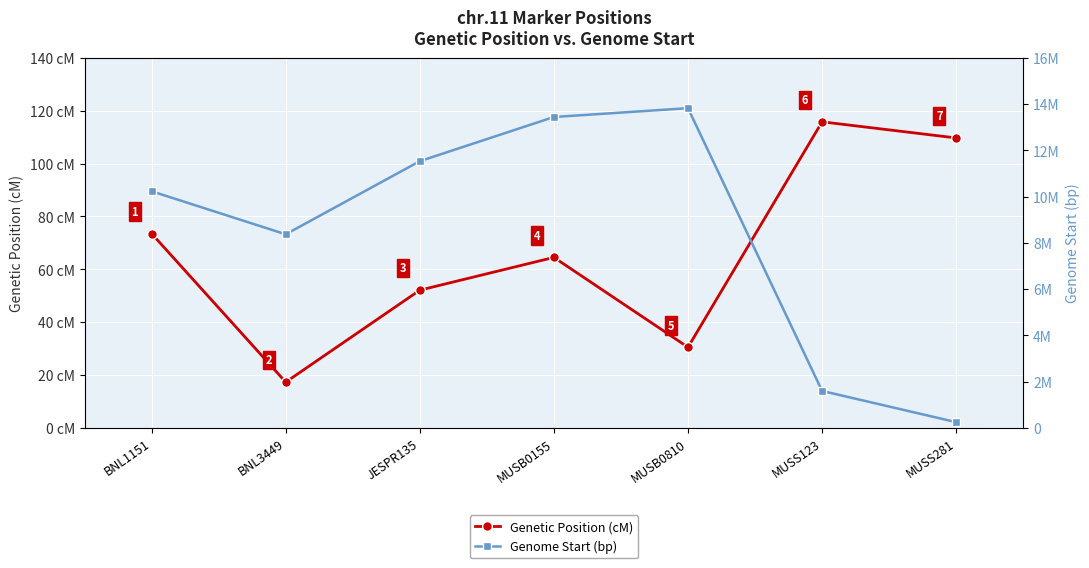

True or false: Genetic Position (cM) has a value of 73.5 at BNL1151.

True